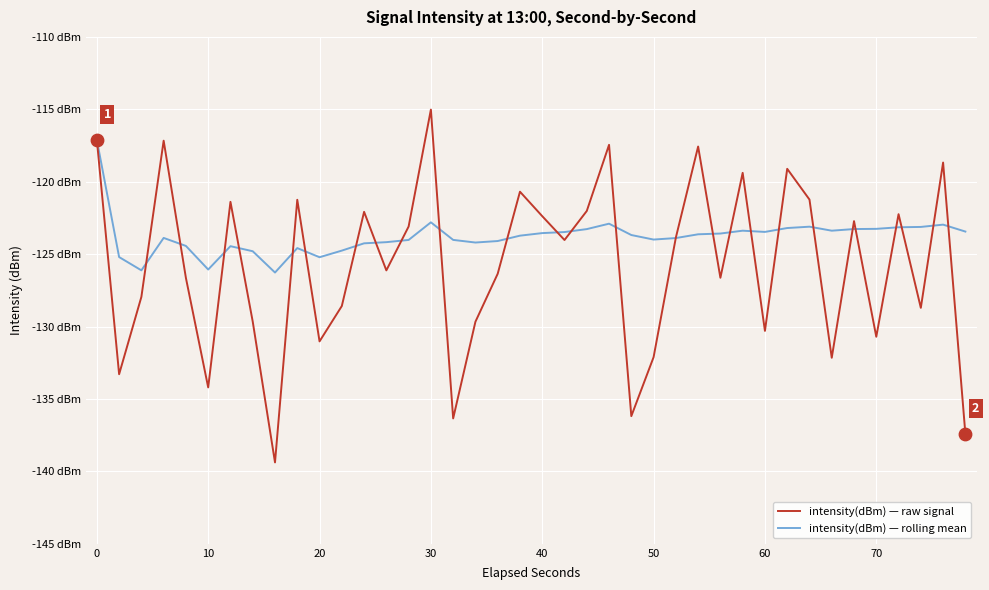

What are all the series names shown in the legend?

intensity(dBm) — raw signal, intensity(dBm) — rolling mean